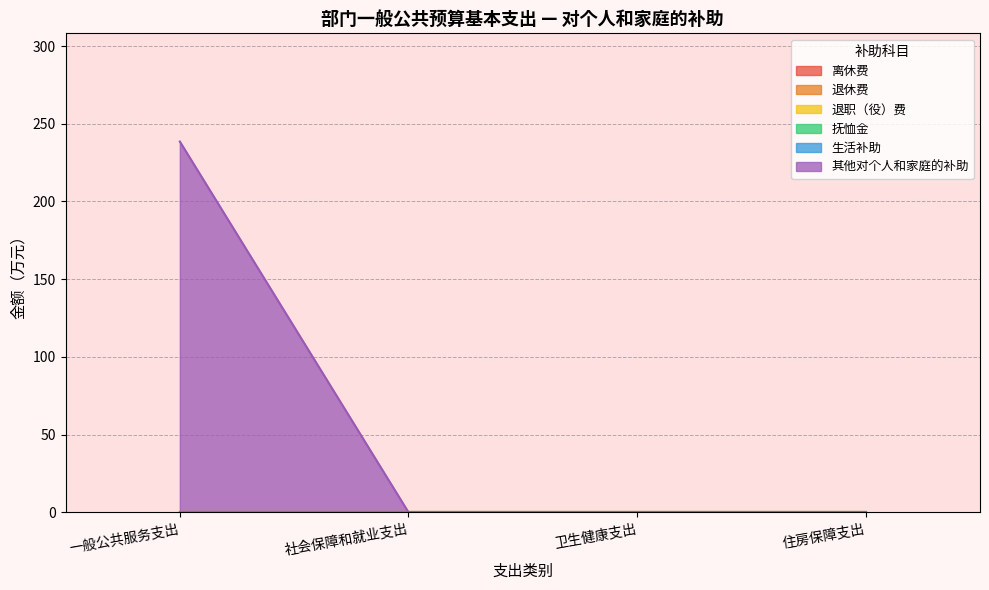

What position from the right is 生活补助?

2